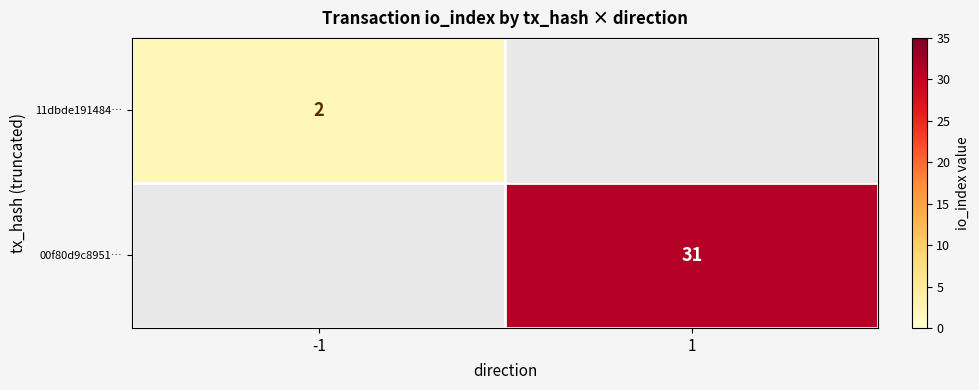

The value of 00f80d9c8951… at 1 is 47. True or false?

False